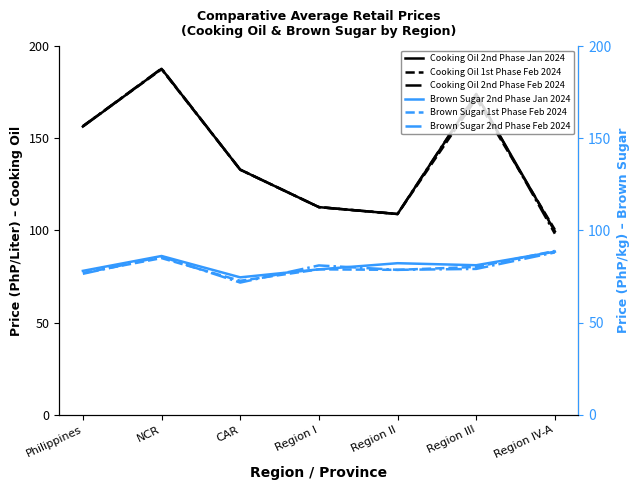

Which series changed the most between Philippines and Region III?

Cooking Oil 2nd Phase Feb 2024